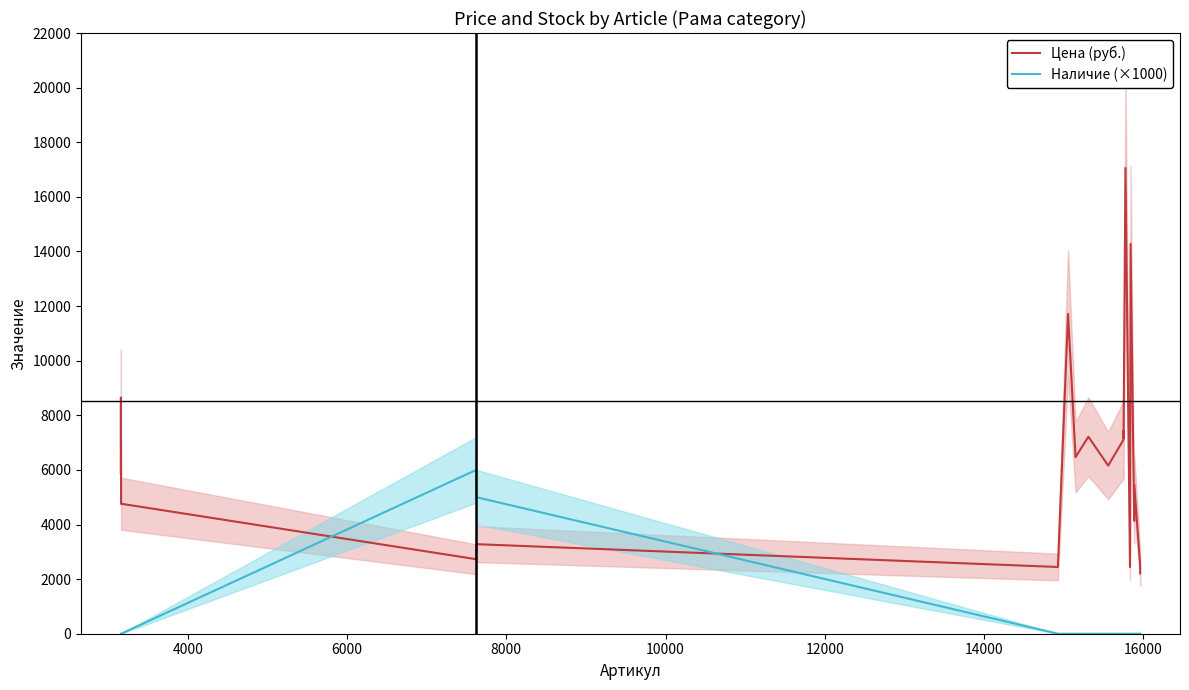

True or false: Цена (руб.) and Наличие (×1000) cross at least once.

True